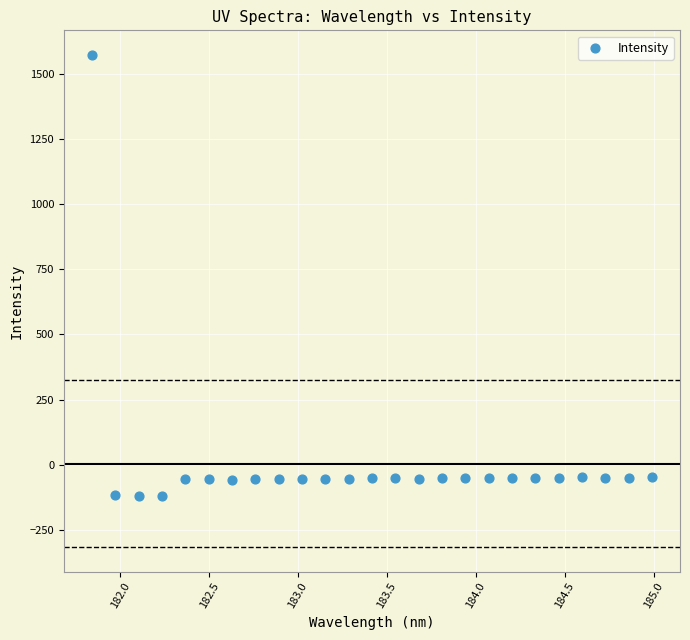

What is the range of Y values (max minus min)?

1692.0